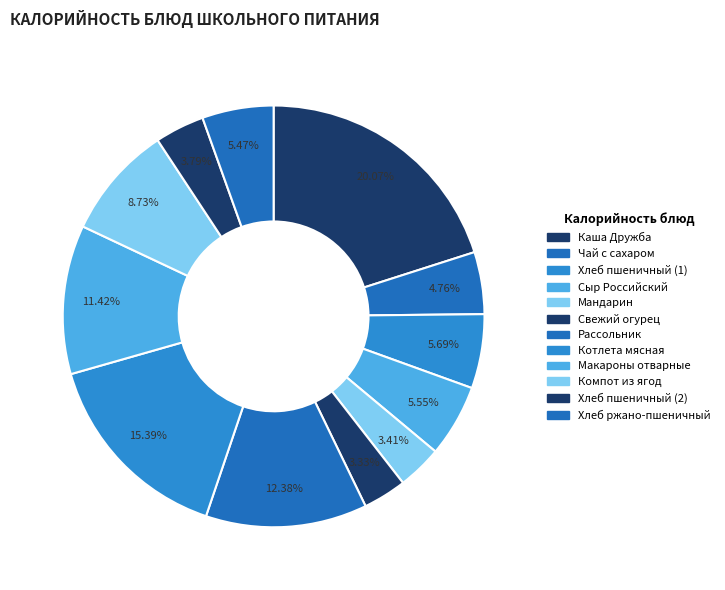

Count the number of slices in the pie.

12